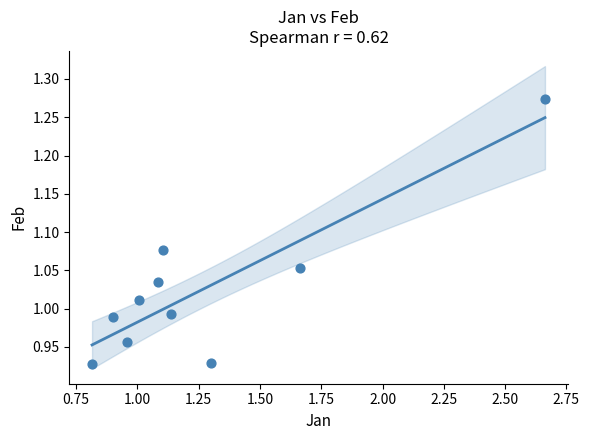

What is the range of X values (max minus min)?

1.8